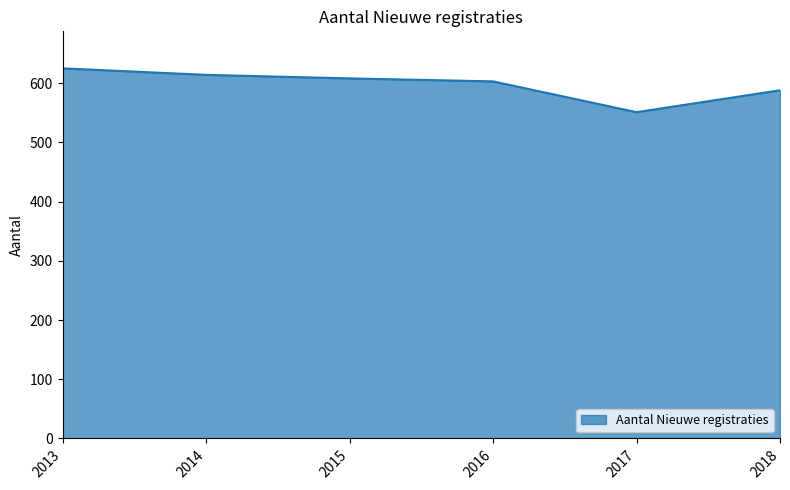

How many lines are shown in the chart?

1